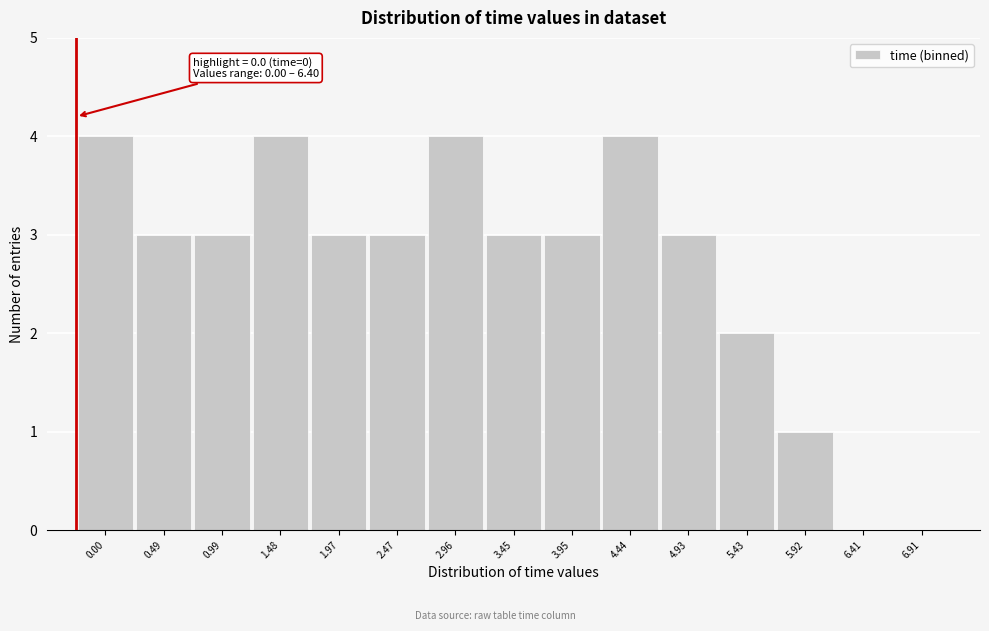

What is the sum of the values at 4.93 and 2.47?

6